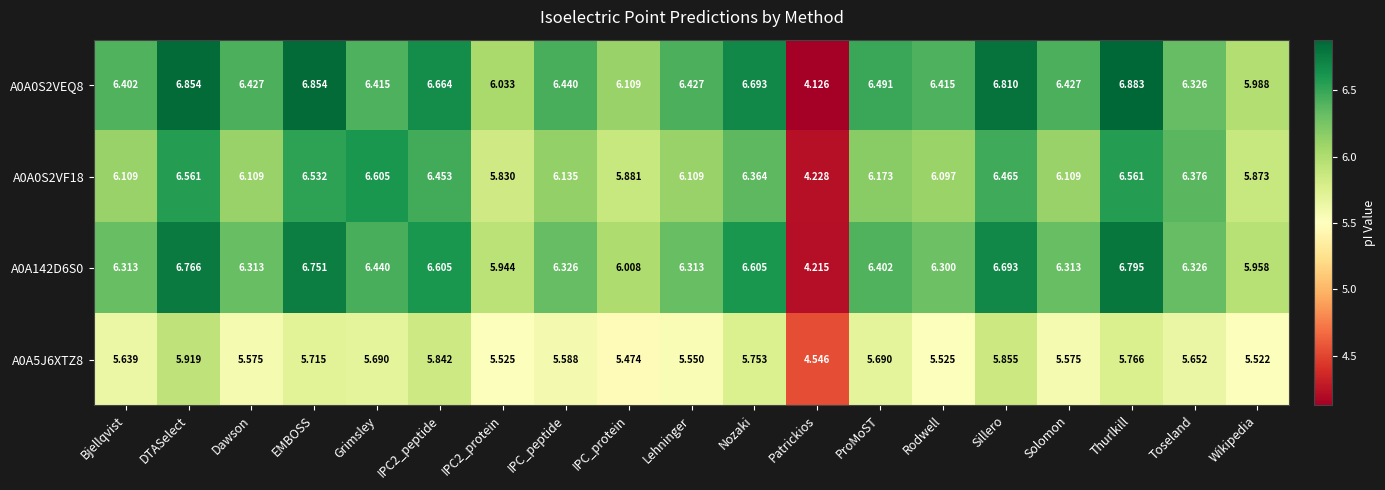

Which series has the widest spread of values?

A0A0S2VEQ8